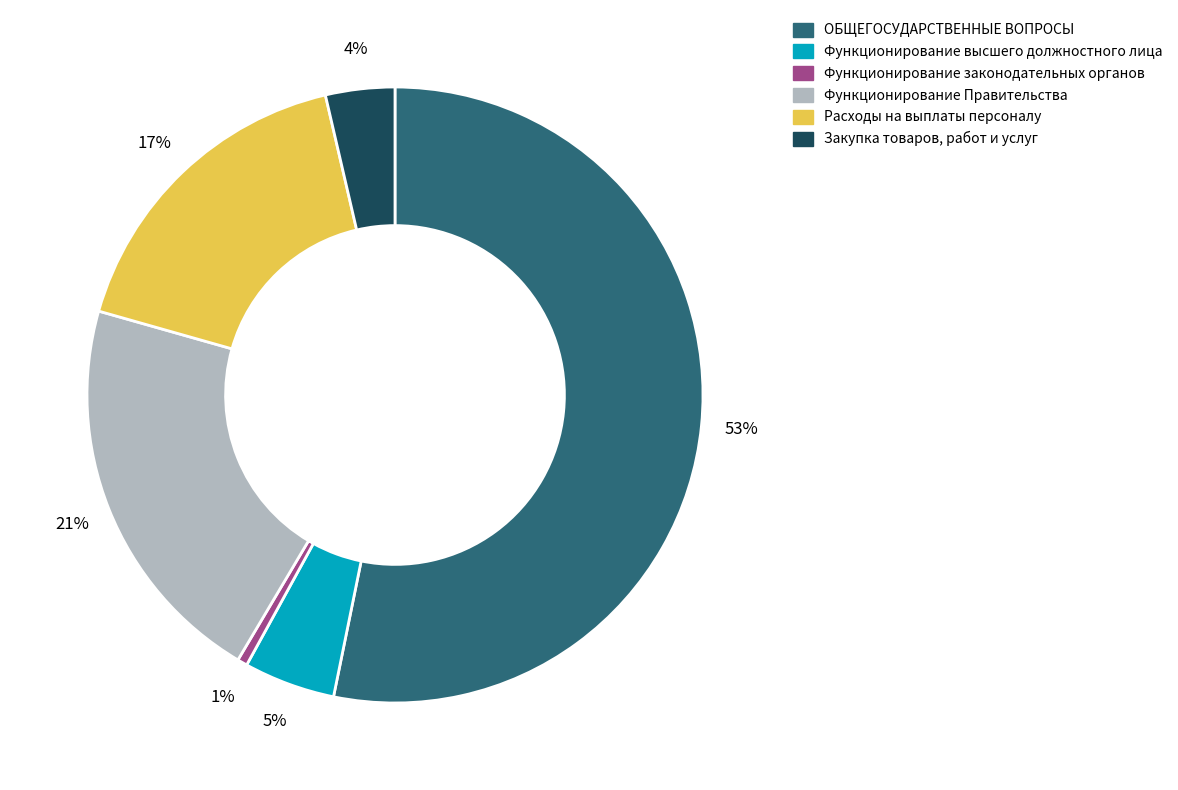

What is the smallest slice in the pie chart?

Функционирование законодательных органов